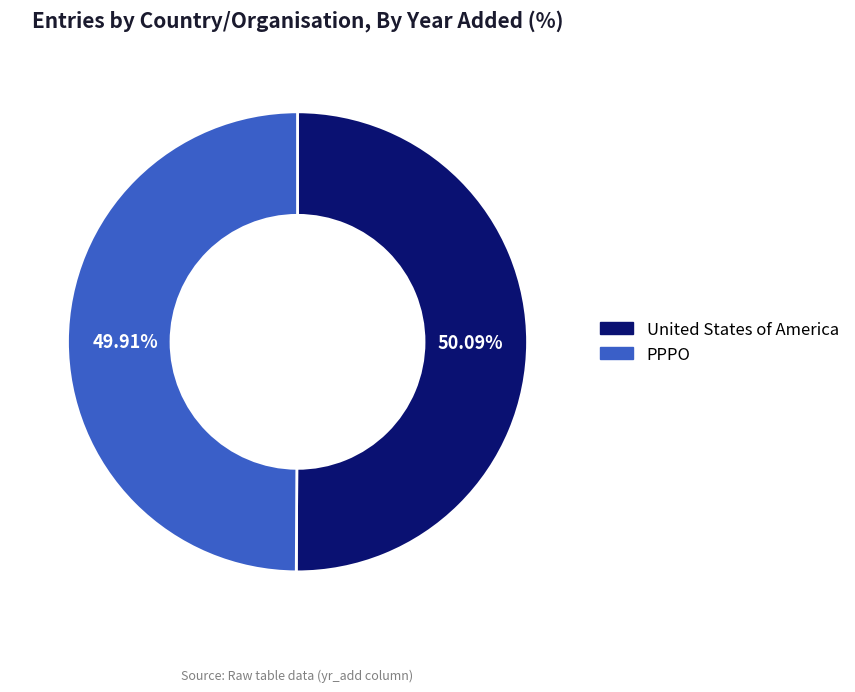

The PPPO slice represents 57% of the pie. True or false?

False